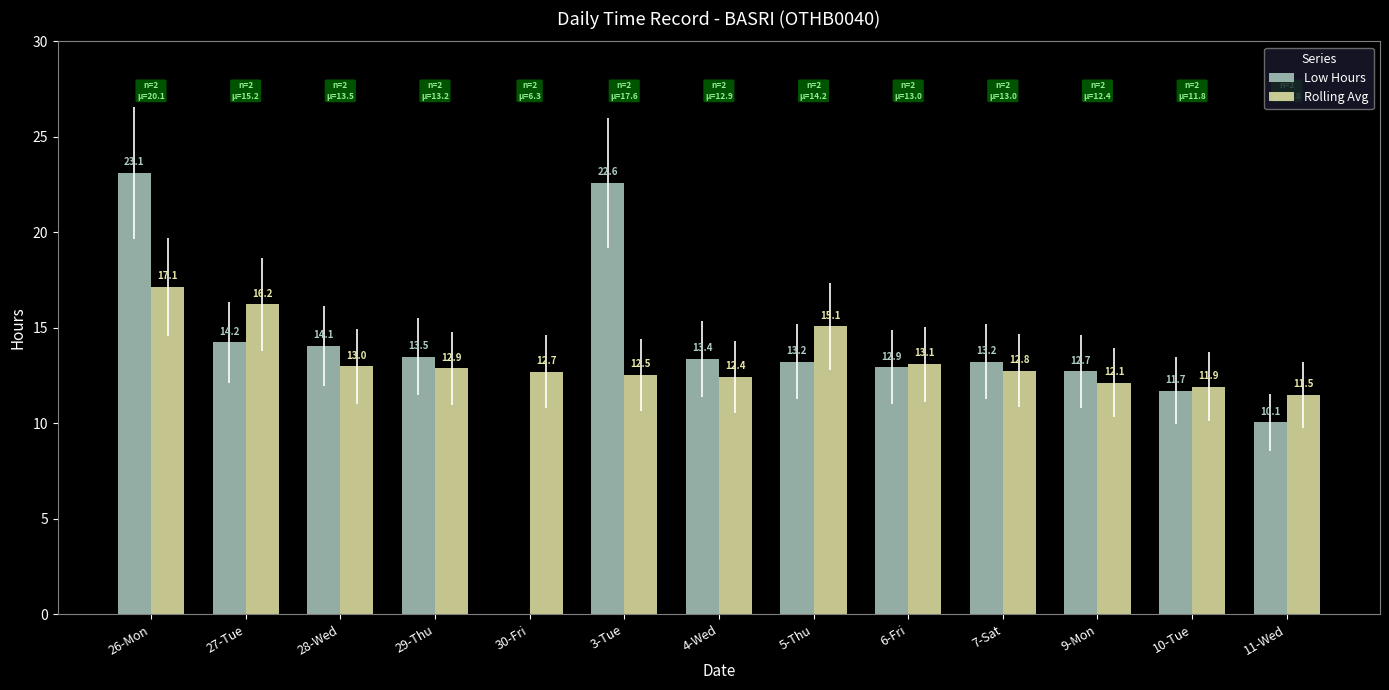

What are all the series names shown in the legend?

Low Hours, Rolling Avg